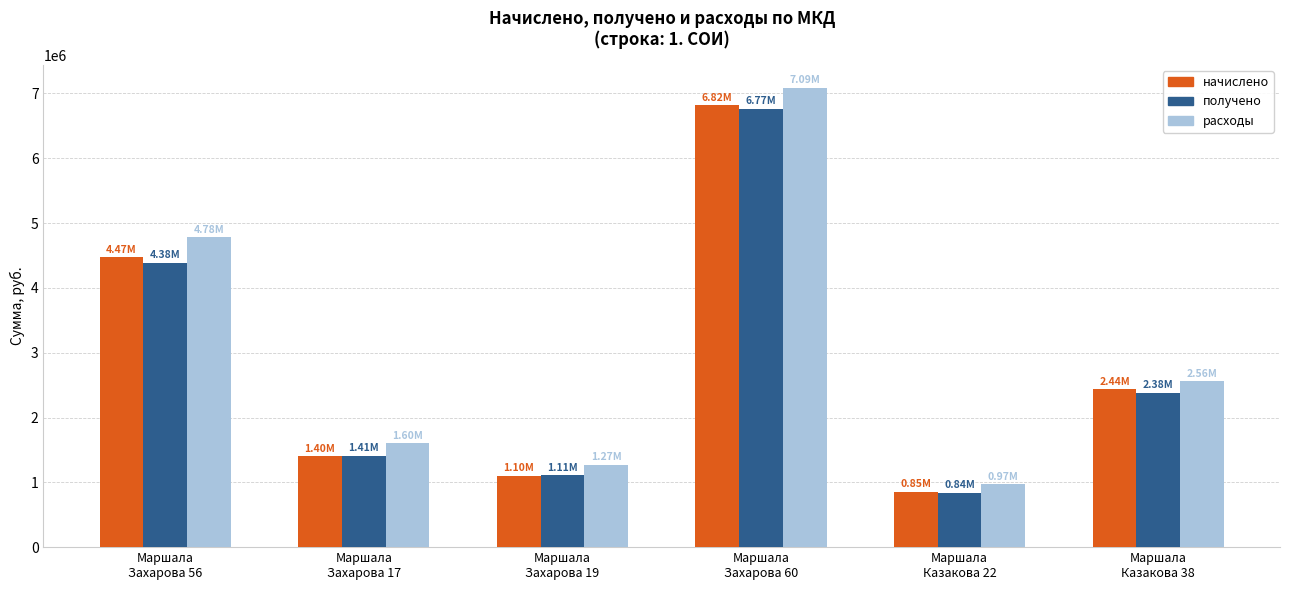

What are all the series names shown in the legend?

начислено, получено, расходы